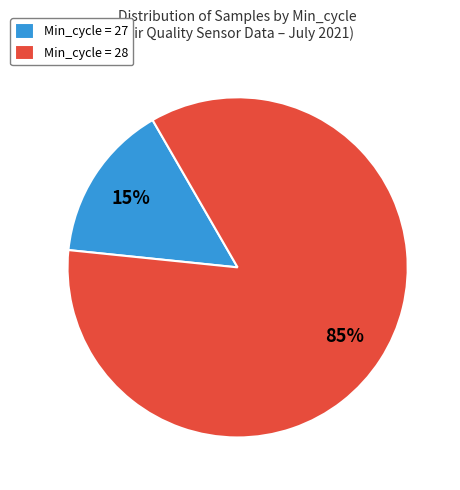

Rank the categories by value from lowest to highest.

Min_cycle = 27, Min_cycle = 28